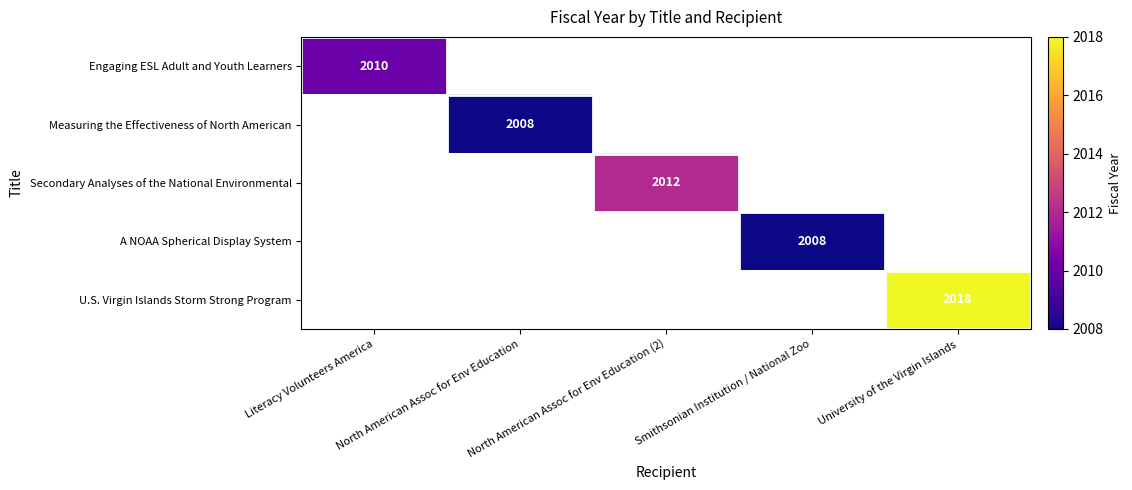

At how many categories does at least one series exceed 2015?

1